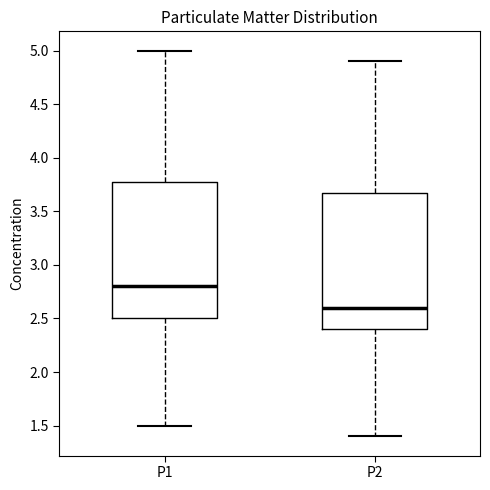

Reading left to right, read every box against the y-axis: the position of its median line, the range the box covers, and the ends of its whiskers. The values are not printed on the chart, so give them approximately, as read against the axis.

P1: median 2.8, box 2.5 to 3.8, whiskers 1.5 to 5.0
P2: median 2.6, box 2.4 to 3.7, whiskers 1.4 to 4.9